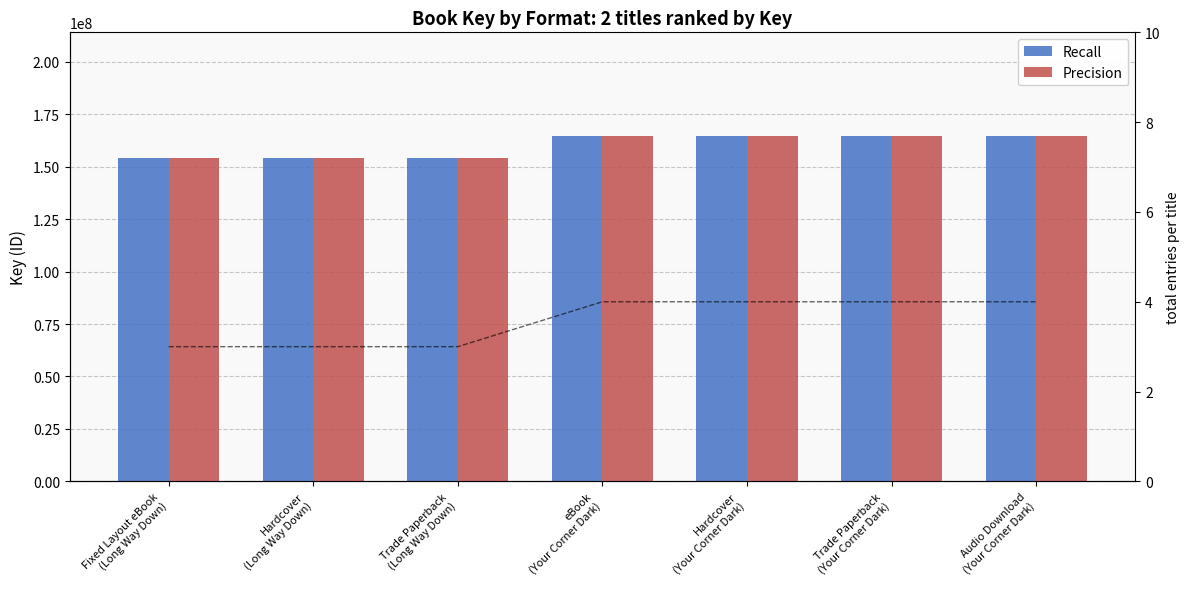

List the series in order of their peak value, highest first.

Recall, Precision